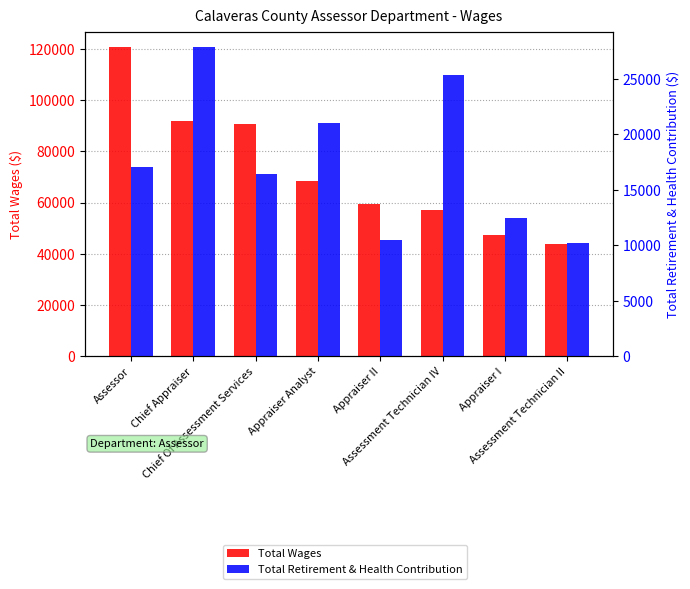

At which label does Total Retirement & Health Contribution first exceed 17095?

Chief Appraiser